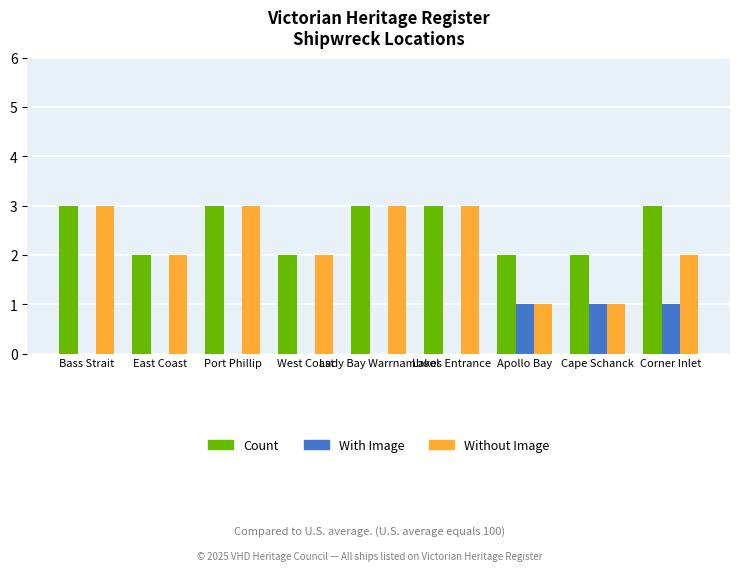

Reading left to right, extract all data points from this chart.

Count: Bass Strait=3	East Coast=2	Port Phillip=3	West Coast=2	Lady Bay Warrnambool=3	Lakes Entrance=3	Apollo Bay=2	Cape Schanck=2	Corner Inlet=3
With Image: Bass Strait=0	East Coast=0	Port Phillip=0	West Coast=0	Lady Bay Warrnambool=0	Lakes Entrance=0	Apollo Bay=1	Cape Schanck=1	Corner Inlet=1
Without Image: Bass Strait=3	East Coast=2	Port Phillip=3	West Coast=2	Lady Bay Warrnambool=3	Lakes Entrance=3	Apollo Bay=1	Cape Schanck=1	Corner Inlet=2